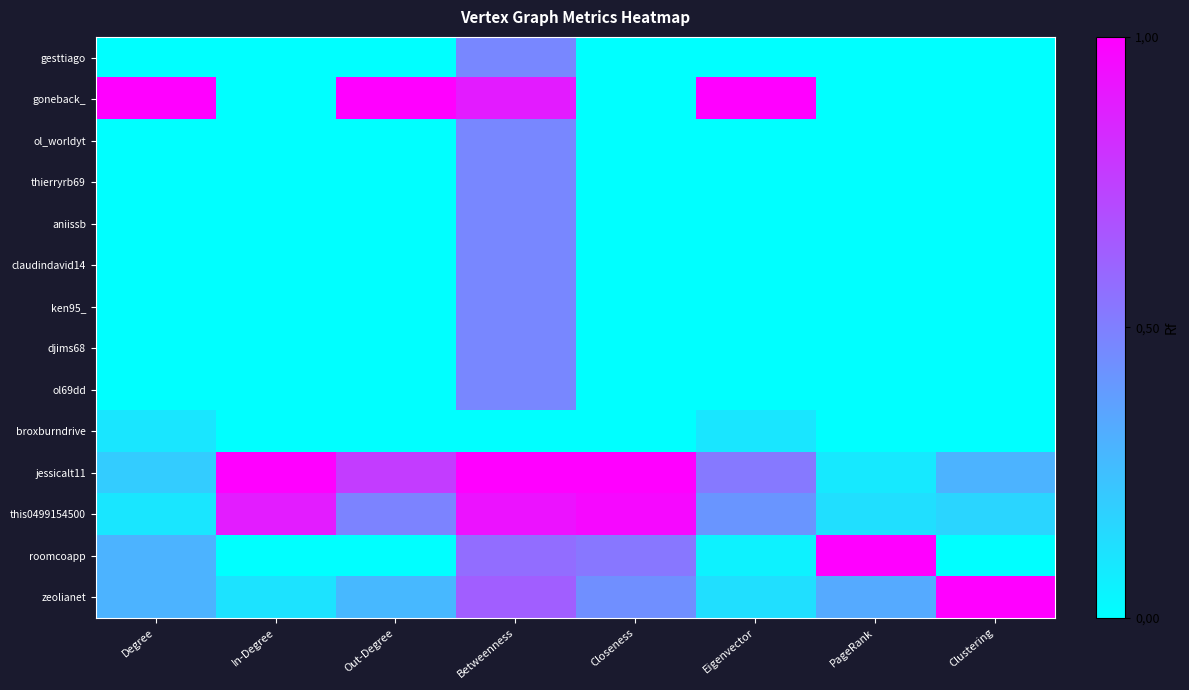

What is the total value across all series at Clustering?

1.5